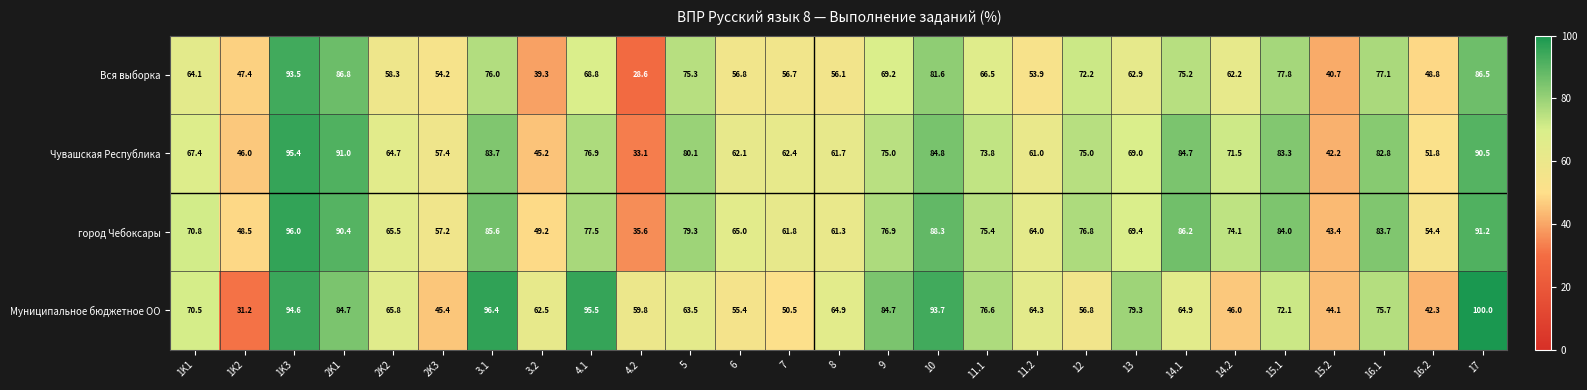

True or false: Муниципальное бюджетное ОО has a value of 31.1 at 3.2.

False